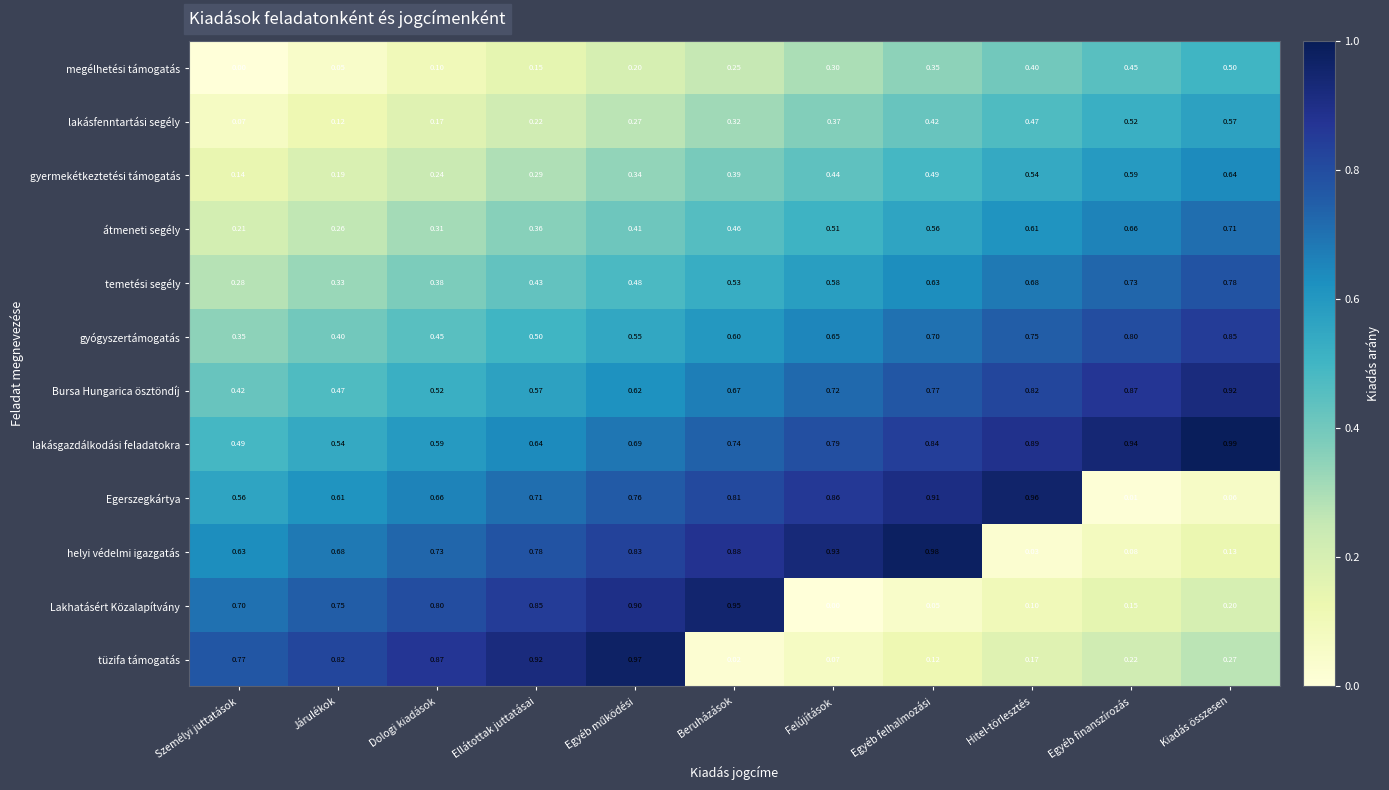

At Egyéb finanszírozás, list the series in order from smallest to largest.

Egerszegkártya, helyi védelmi igazgatás, Lakhatásért Közalapítvány, tüzifa támogatás, megélhetési támogatás, lakásfenntartási segély, gyermekétkeztetési támogatás, átmeneti segély, temetési segély, gyógyszertámogatás, Bursa Hungarica ösztöndíj, lakásgazdálkodási feladatokra